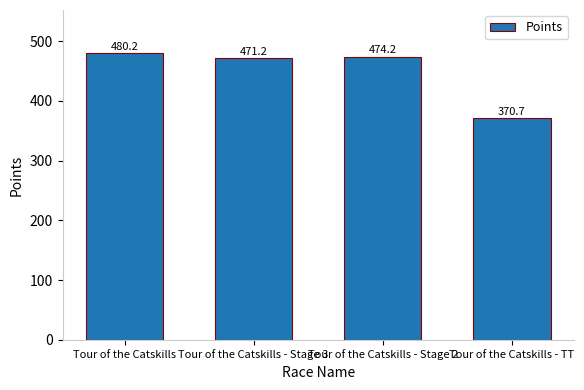

What is the ratio of the value at Tour of the Catskills - Stage 2 to the value at Tour of the Catskills - TT?

1.3